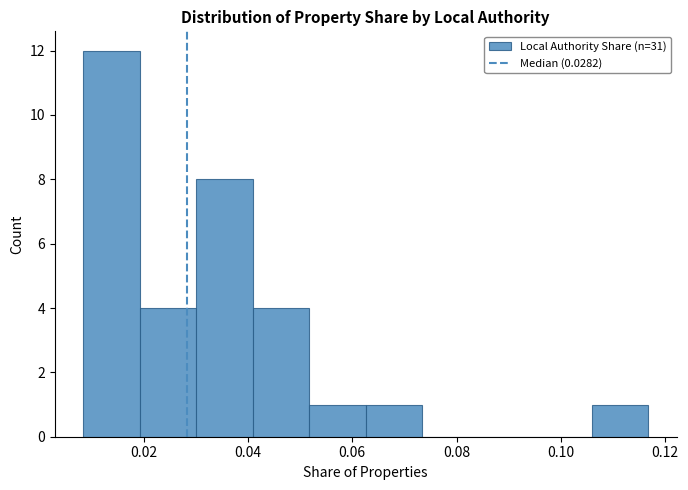

What is the height of the bar covering 0.020 to 0.030 on the x-axis? Neither the bar edges nor the heights are printed on the chart, so give them approximately, as read against the axes.

4